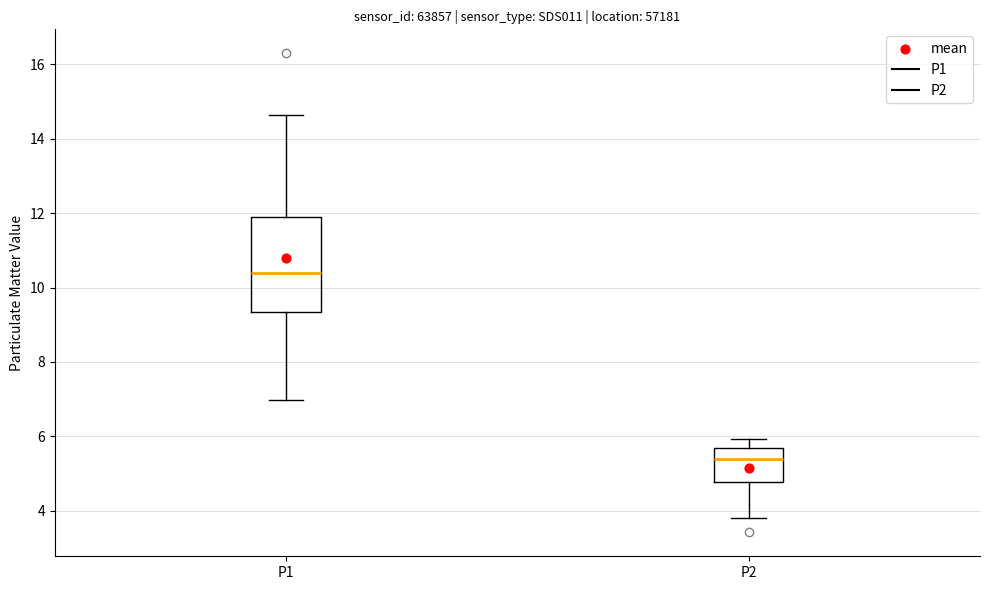

Comparing the boxes themselves (not the whiskers), which one is the tallest?

P1